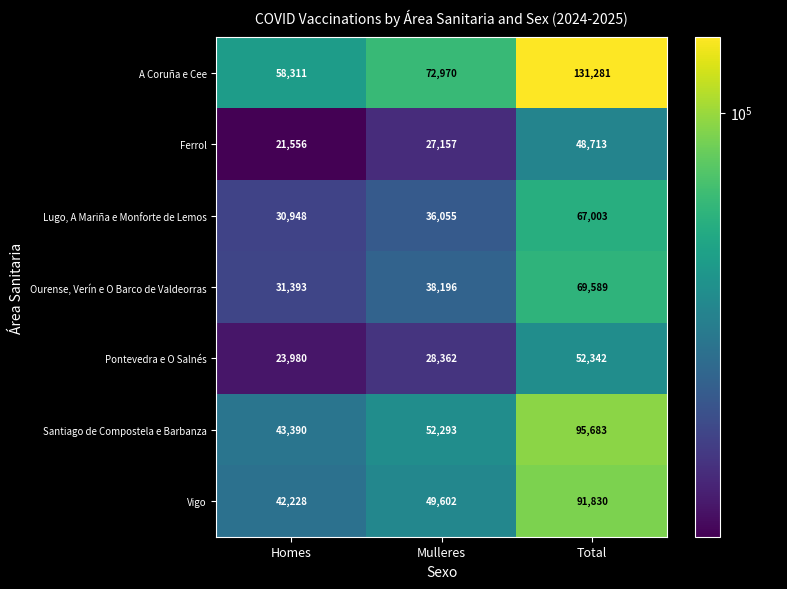

What is the average value of the Vigo series?

61220